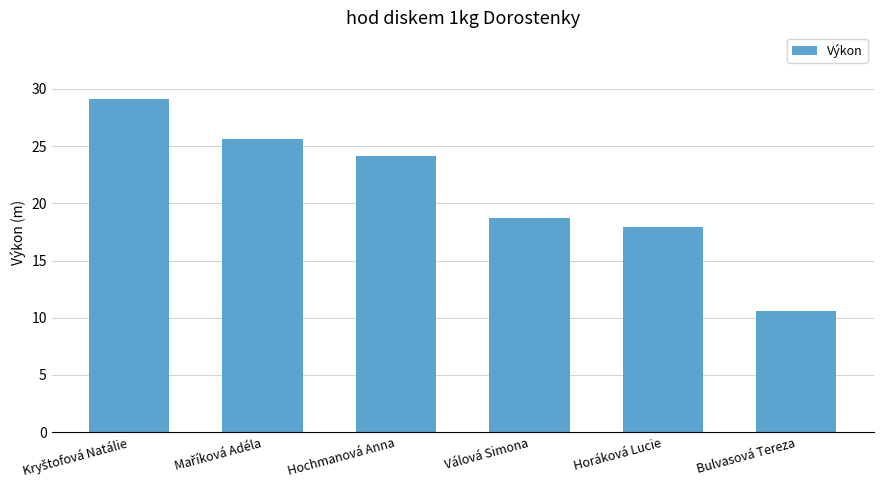

What is the maximum value shown in the chart?

29.1